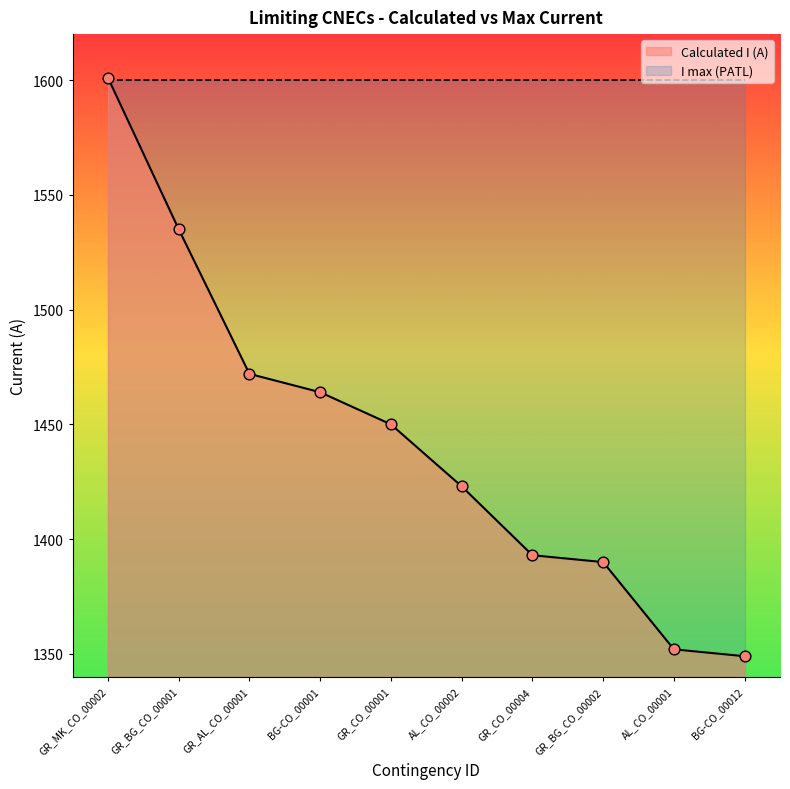

What is the ratio of the value at GR_BG_CO_00002 to the value at BG-CO_00001?

0.9